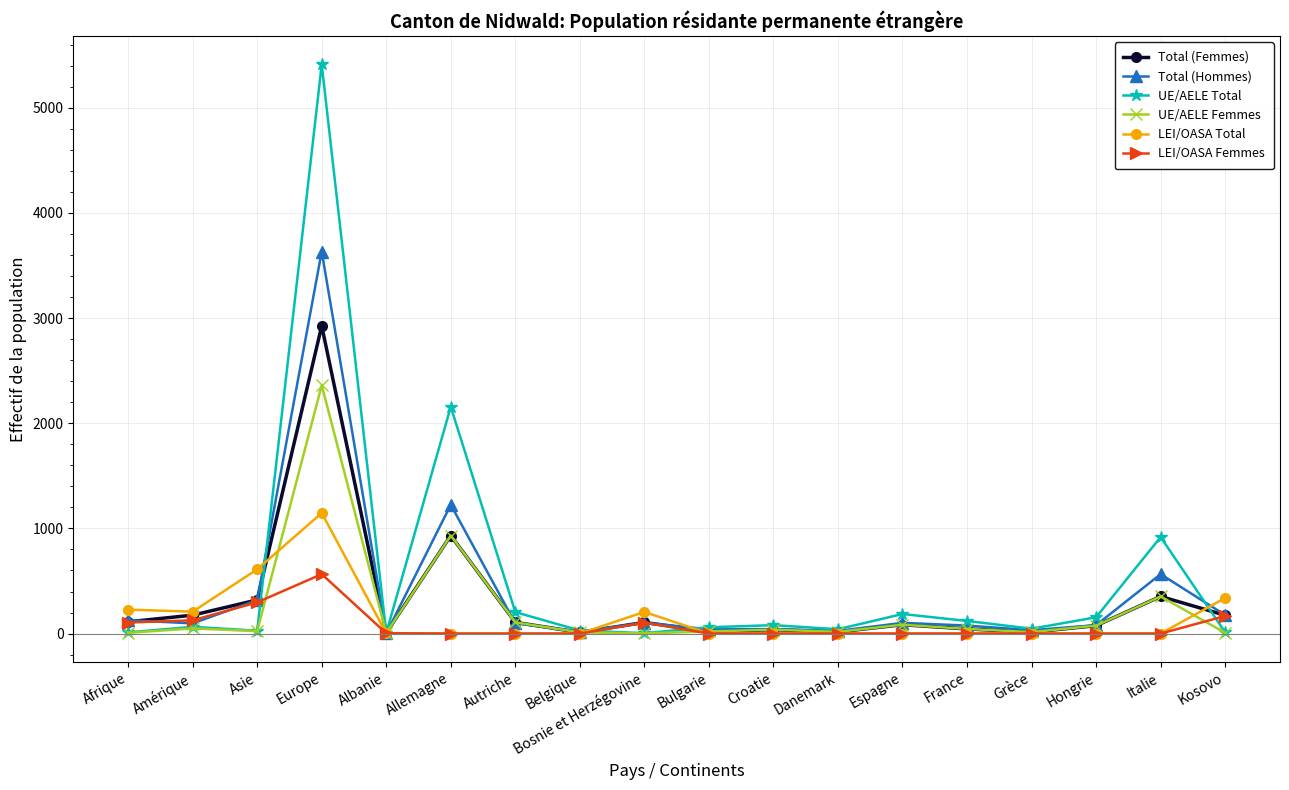

What is the difference between the maximum and minimum values in the Total (Femmes) series?

2919